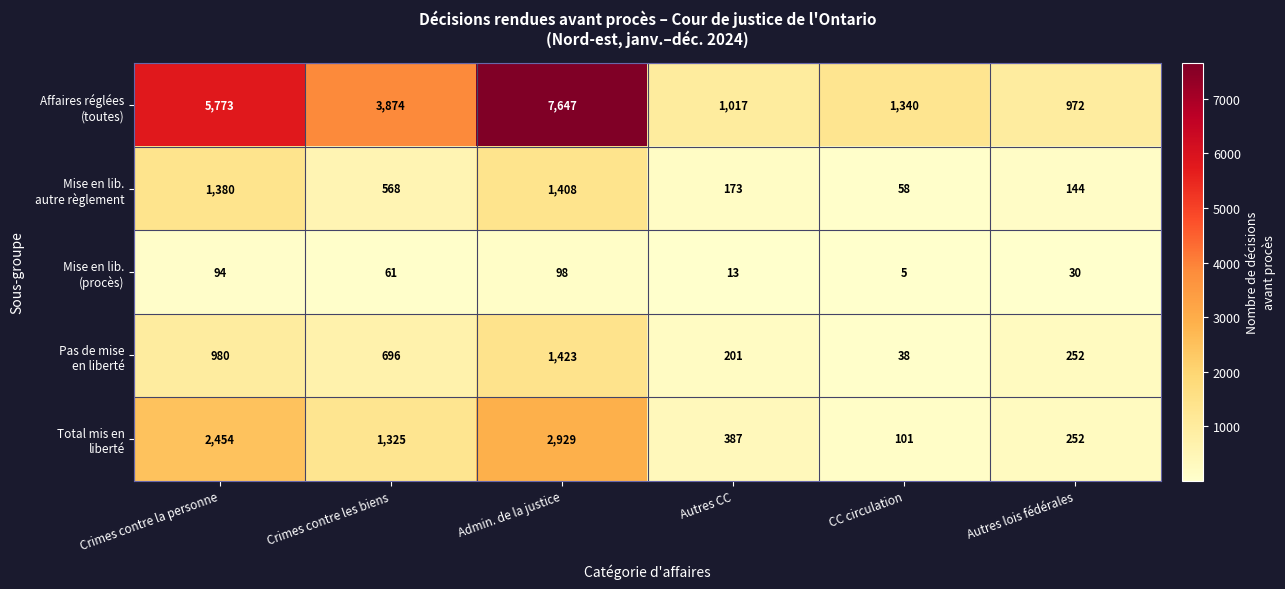

What is the difference between the highest and lowest values at CC circulation?

1335